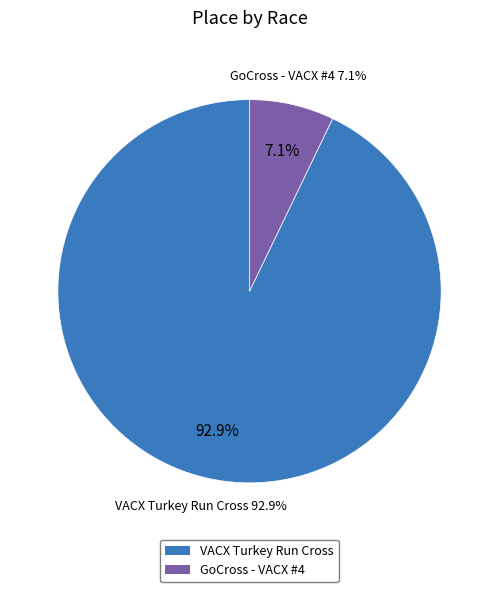

The GoCross - VACX #4 slice represents 18% of the pie. True or false?

False